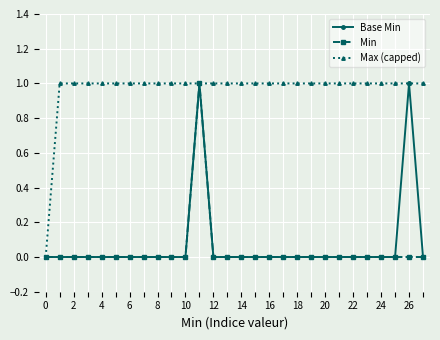

Reading right to left, transcribe all the data shown in this chart.

Base Min: 0	1	0	0	0	0	0	0	0	0	0	0	0	0	0	0	1	0	0	0	0	0	0	0	0	0	0	0
Min: 0	0	0	0	0	0	0	0	0	0	0	0	0	0	0	0	1	0	0	0	0	0	0	0	0	0	0	0
Max (capped): 1	1	1	1	1	1	1	1	1	1	1	1	1	1	1	1	1	1	1	1	1	1	1	1	1	1	1	0